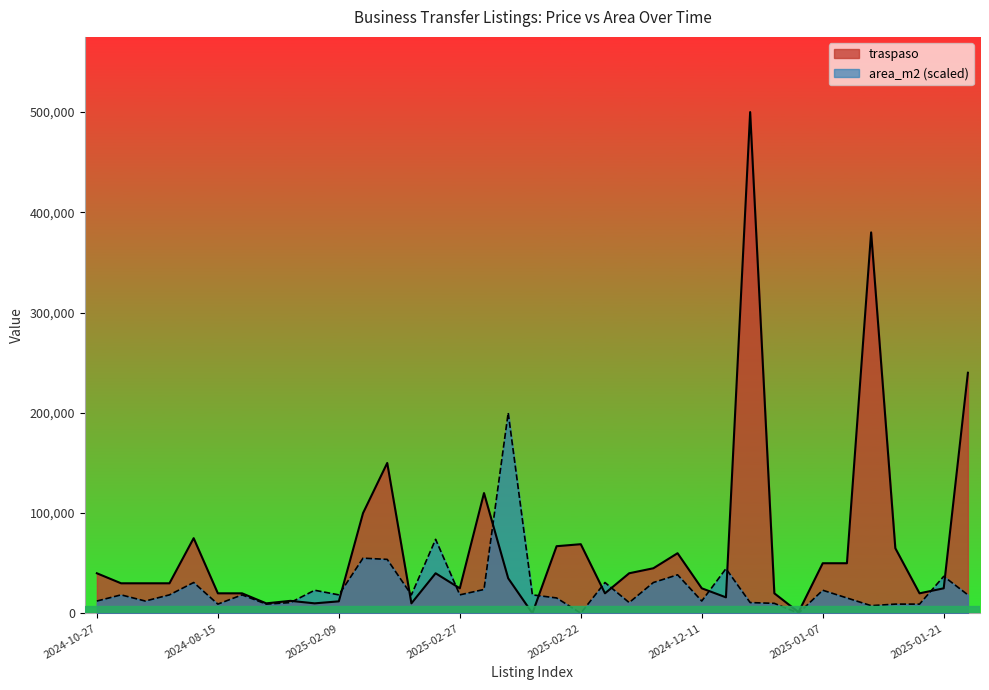

What are all the series names shown in the legend?

traspaso, area_m2 (scaled)